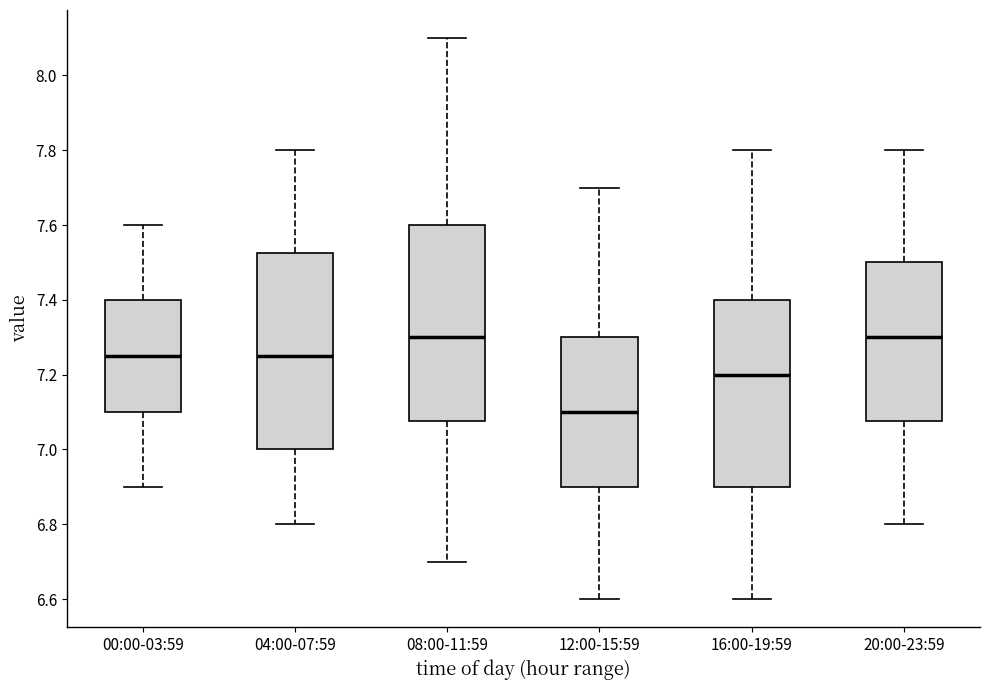

Where is the lower edge of the box for 00:00-03:59 on the y-axis? The values are not printed on the chart, so give them approximately, as read against the axis.

7.10